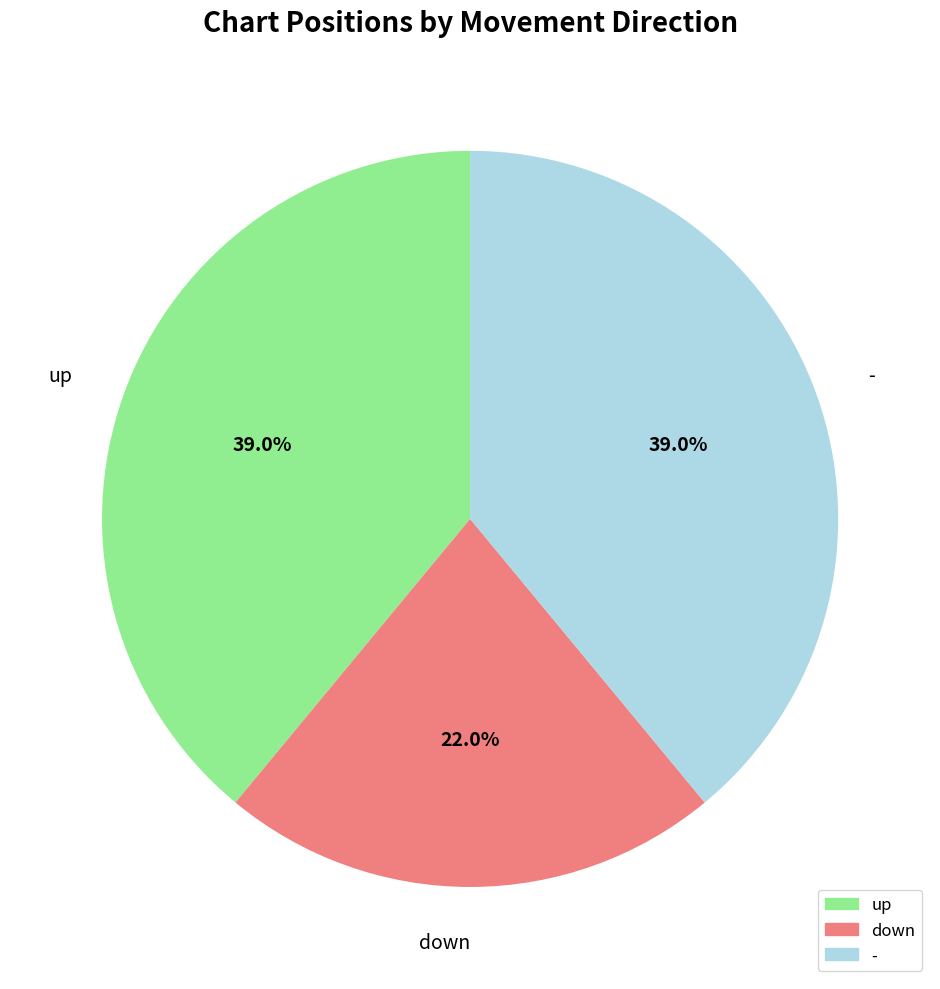

Is it true that - is 39% of the pie?

True